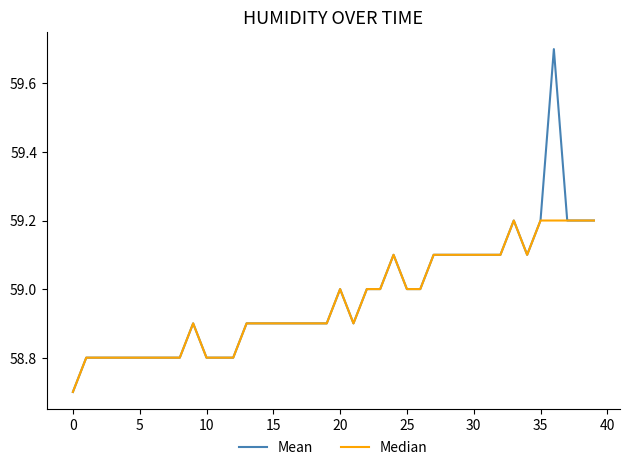

List the series in order of their overall mean, lowest first.

Median, Mean